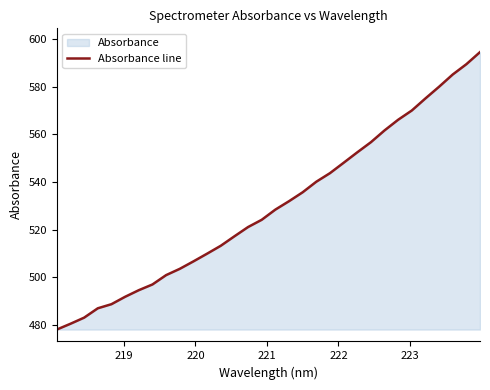

What is the minimum value shown in the chart?

478.0